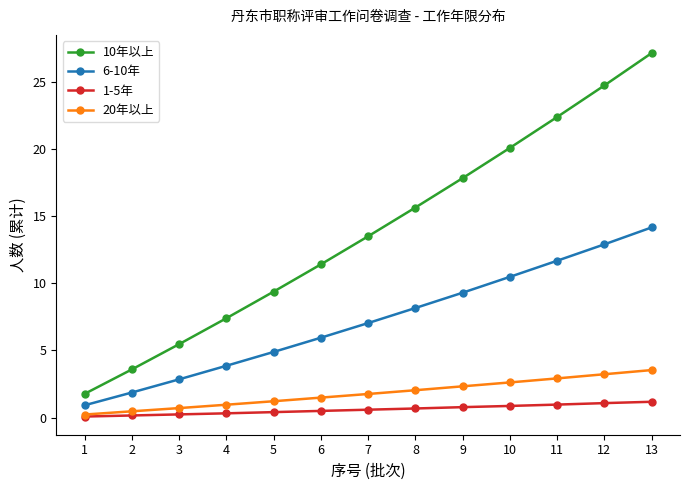

True or false: 1-5年 and 6-10年 cross at least once.

False